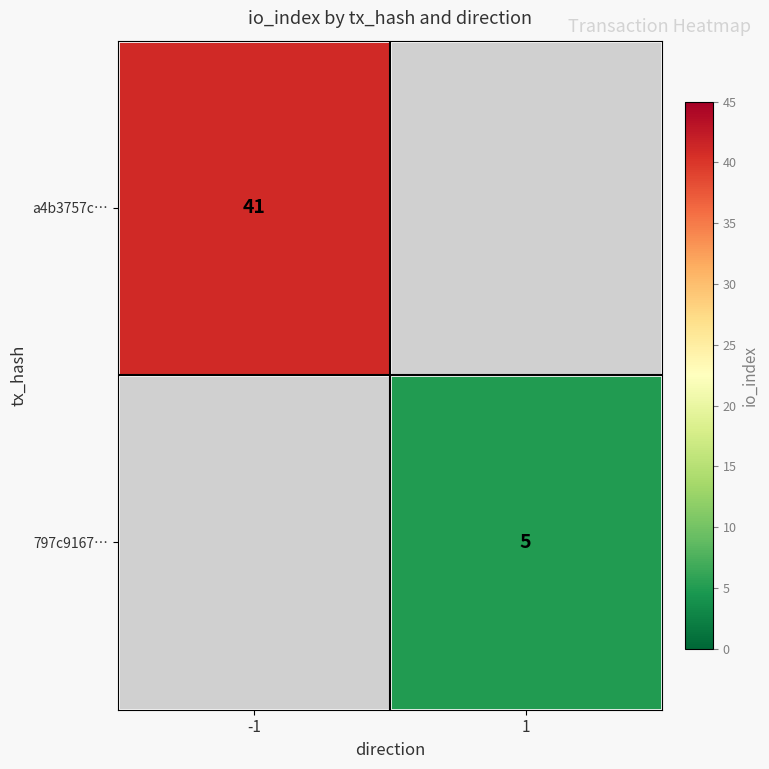

The value of a4b3757c… at -1 is 41. True or false?

True